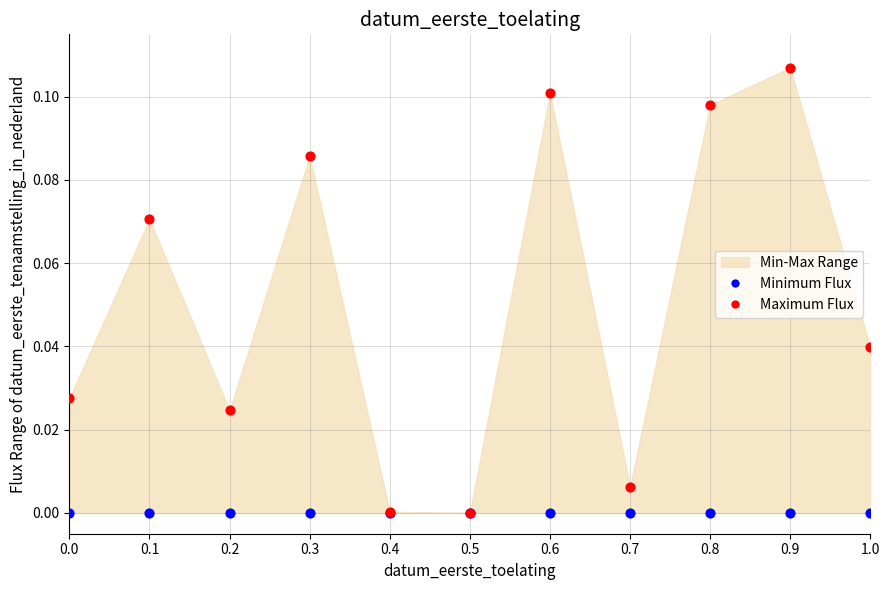

Which series reaches the minimum Y coordinate?

Minimum Flux